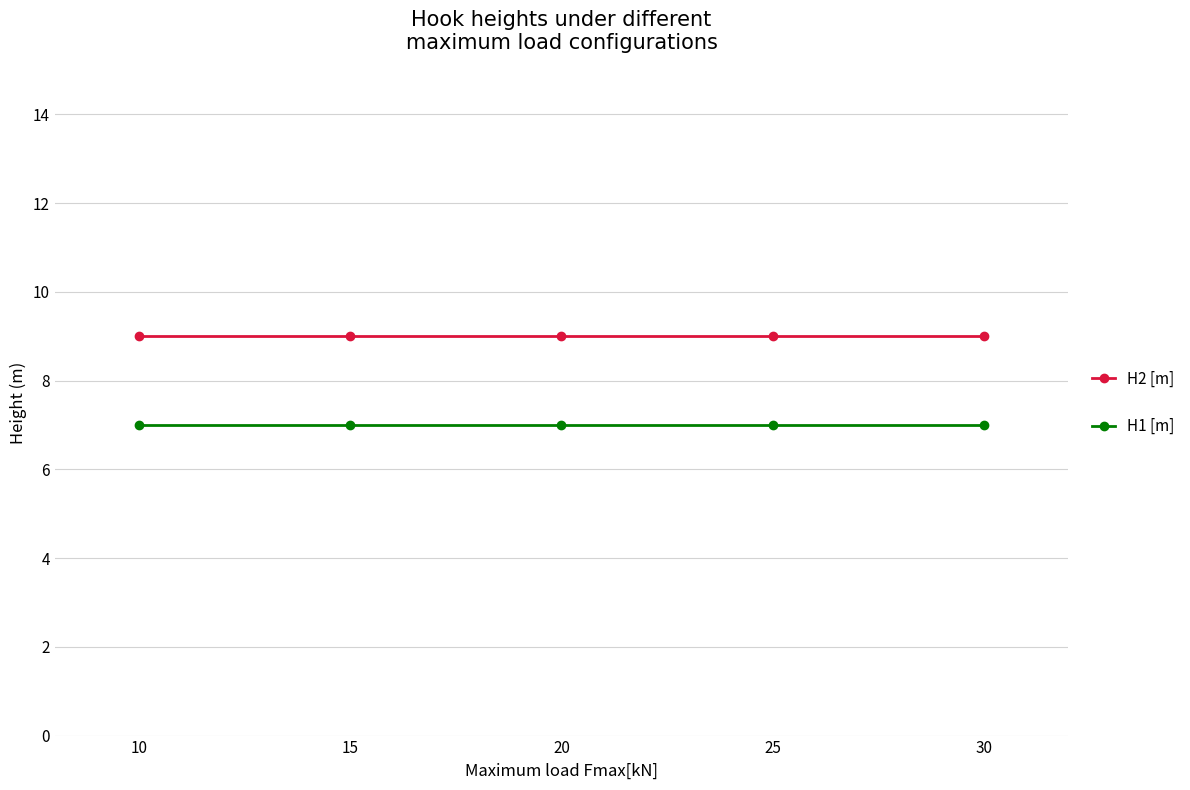

The H1 [m] series shows 10 at 10. True or false?

False